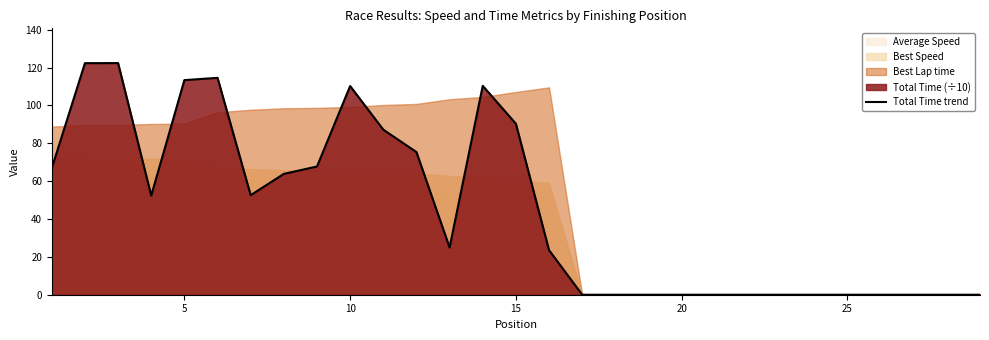

How many categories are shown in the chart?

29